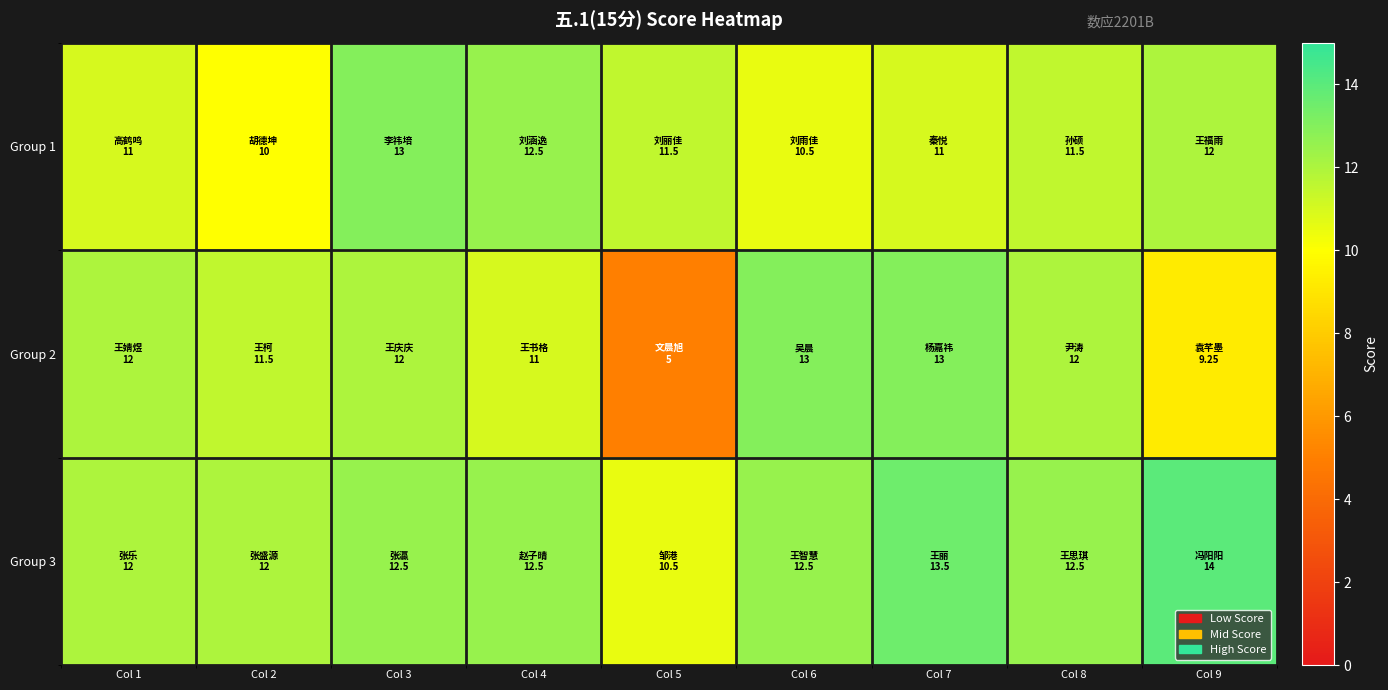

Reading left to right, what are all the values shown in this chart?

Group 1: Col 1=11.0	Col 2=10.0	Col 3=13.0	Col 4=12.5	Col 5=11.5	Col 6=10.5	Col 7=11.0	Col 8=11.5	Col 9=12.0
Group 2: Col 1=12.0	Col 2=11.5	Col 3=12.0	Col 4=11.0	Col 5=5.0	Col 6=13.0	Col 7=13.0	Col 8=12.0	Col 9=9.2
Group 3: Col 1=12.0	Col 2=12.0	Col 3=12.5	Col 4=12.5	Col 5=10.5	Col 6=12.5	Col 7=13.5	Col 8=12.5	Col 9=14.0